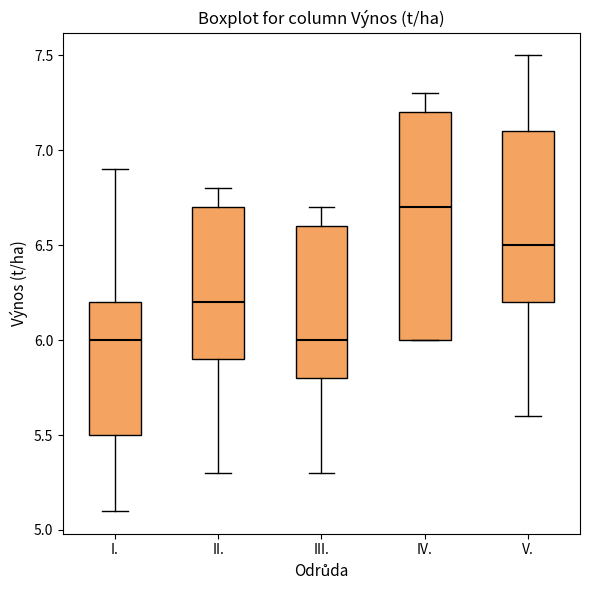

Which box's median line is the highest?

IV.